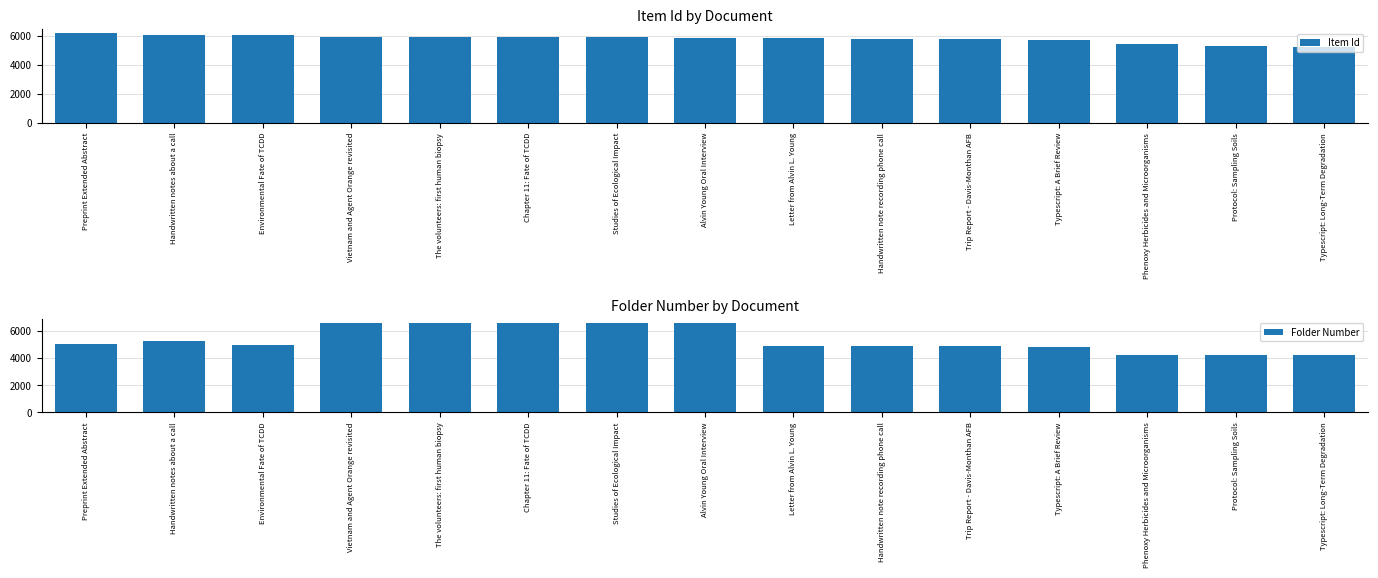

Is it true that Item Id equals 8791 at Typescript: A Brief Review?

False